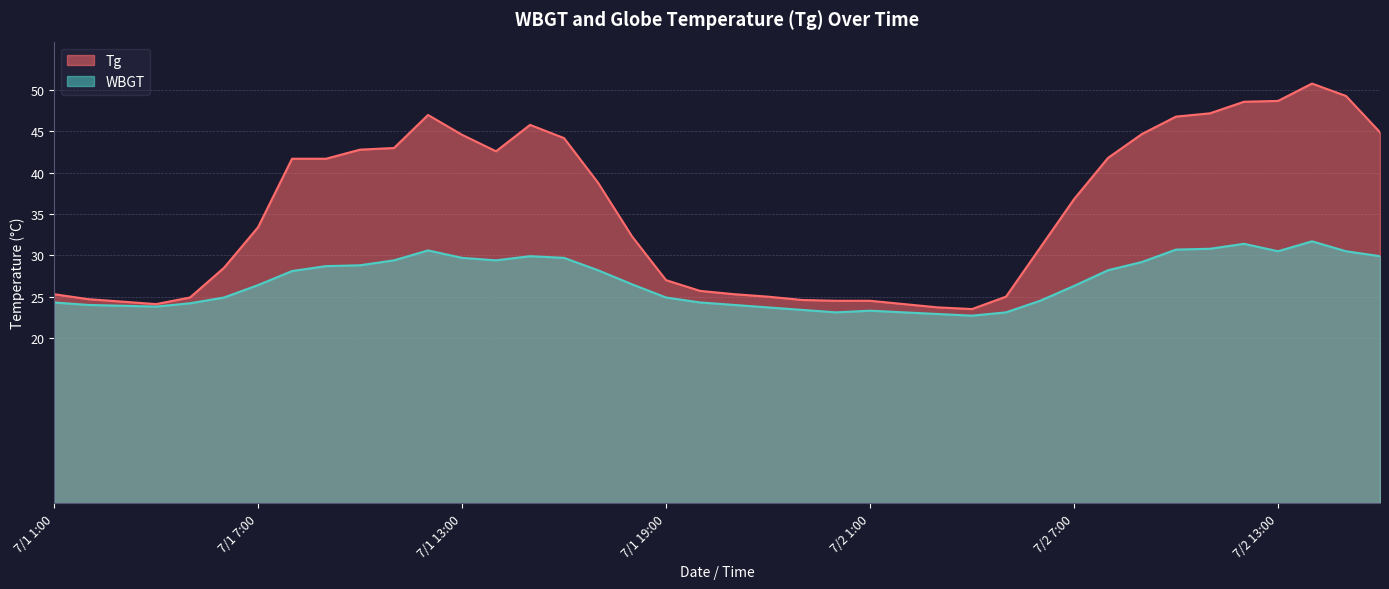

True or false: WBGT has a value of 26.3 at 7/2 7:00.

True